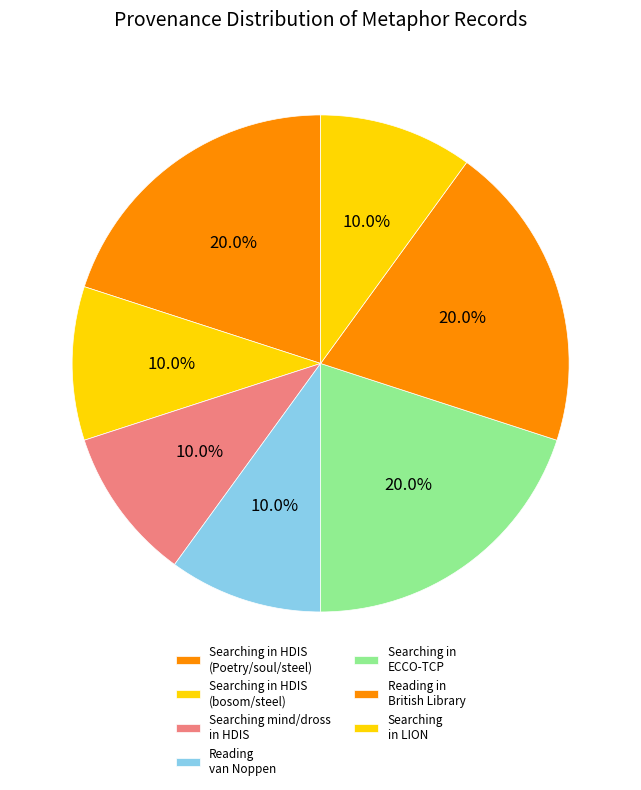

What percentage is the Searching in LION slice, to the nearest percent?

10%